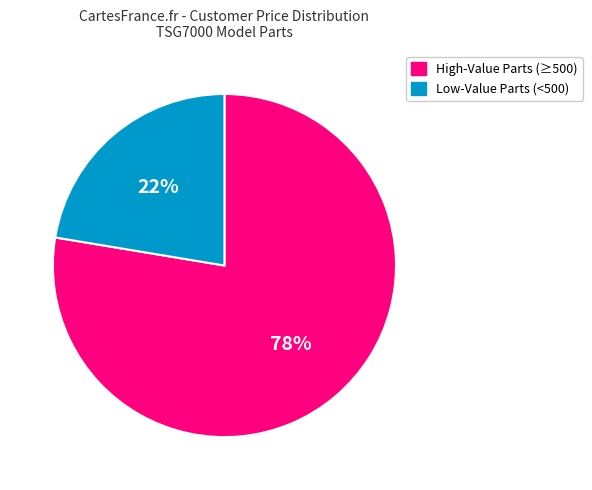

To the nearest percent, what is the average slice percentage?

50%